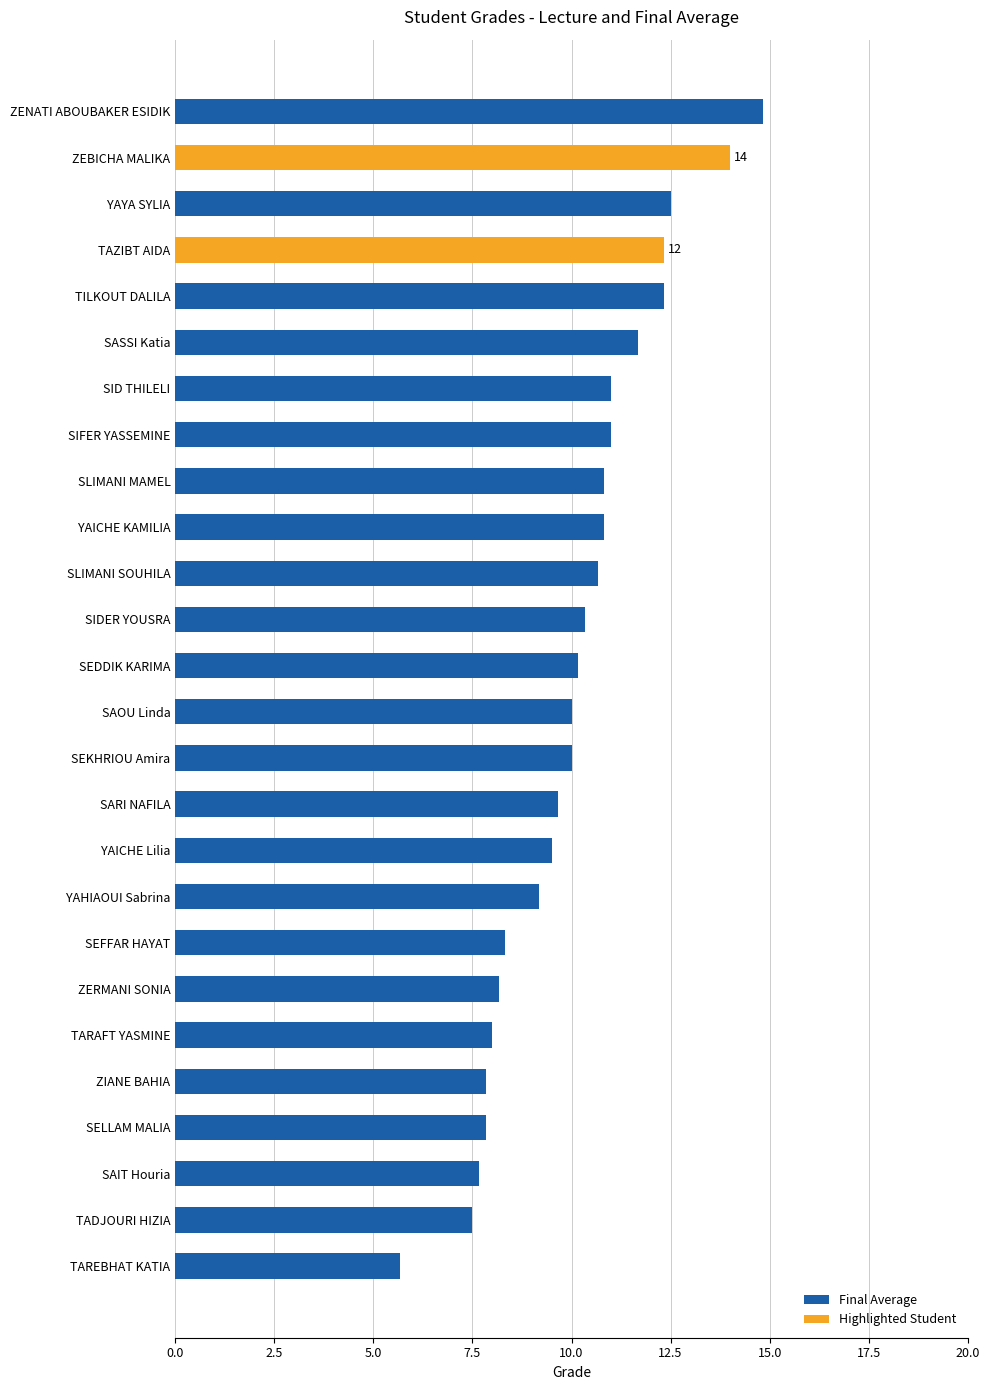

What is the difference between the second highest and minimum values?

8.3